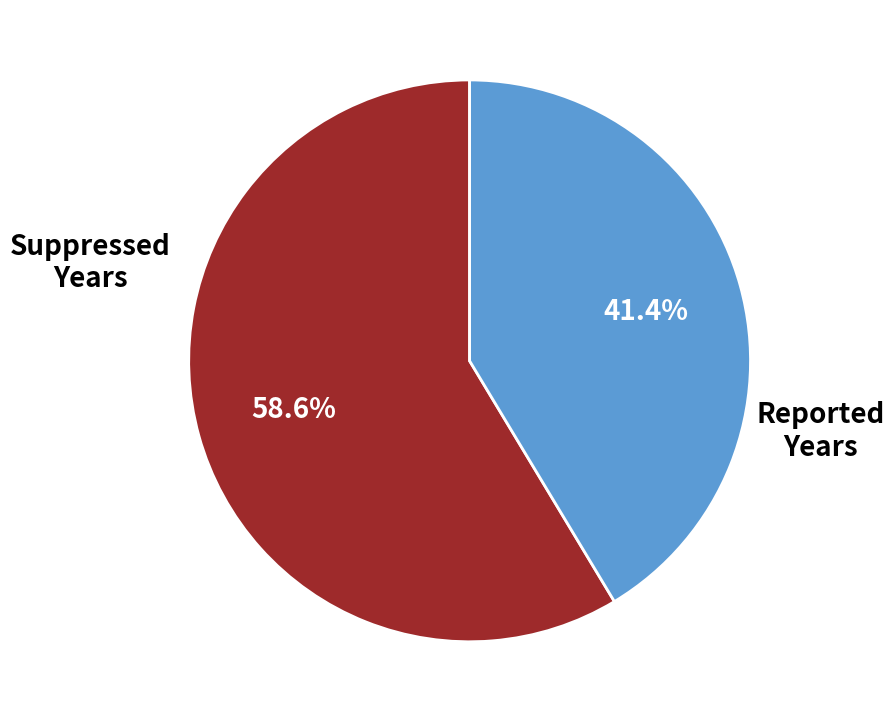

Is there any slice that represents more than half of the pie?

Yes